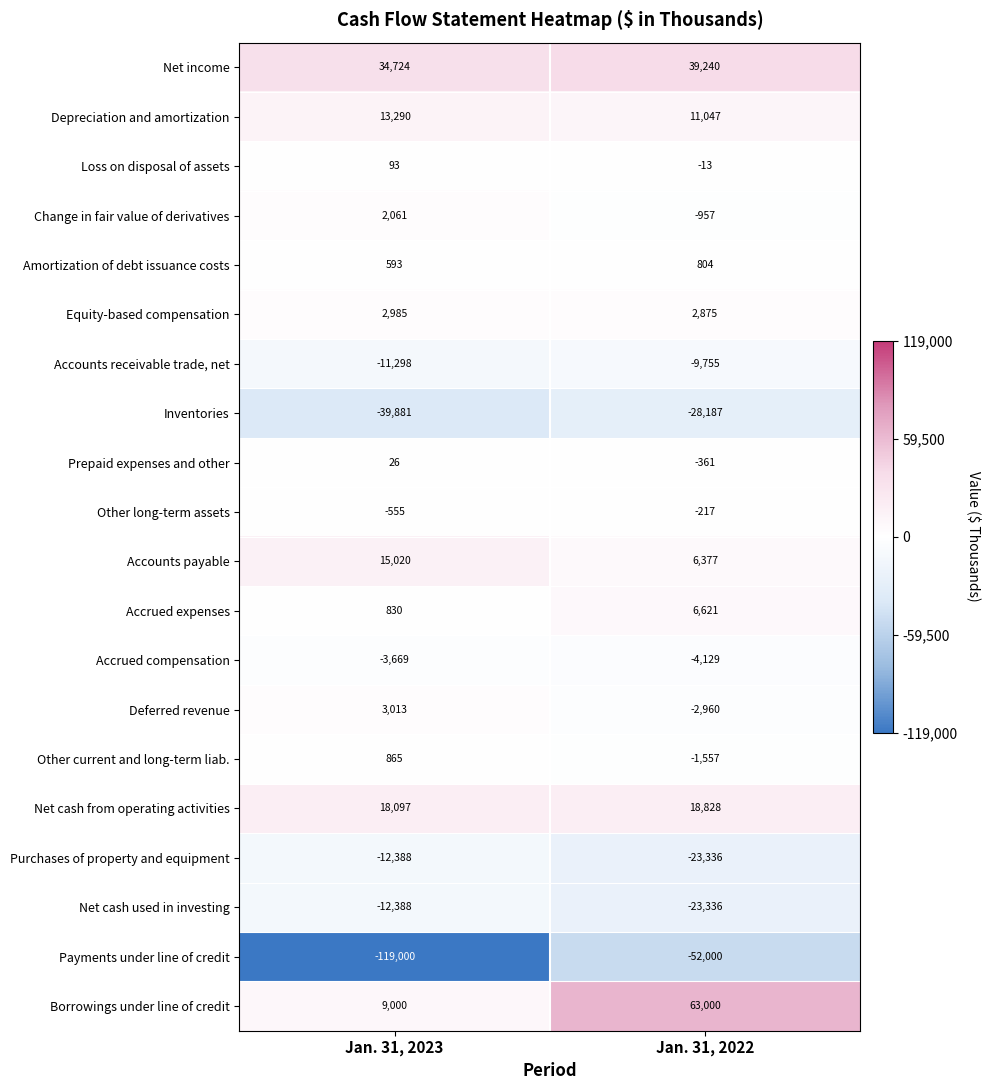

What is the difference between the maximum and minimum values in the Borrowings under line of credit series?

54000